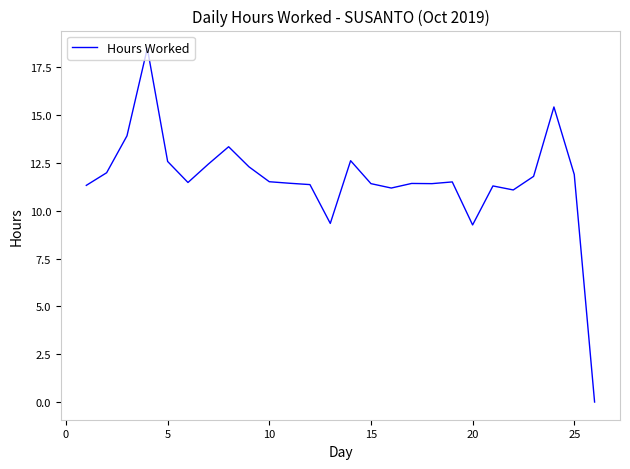

What is the difference between the maximum and minimum values?

18.5